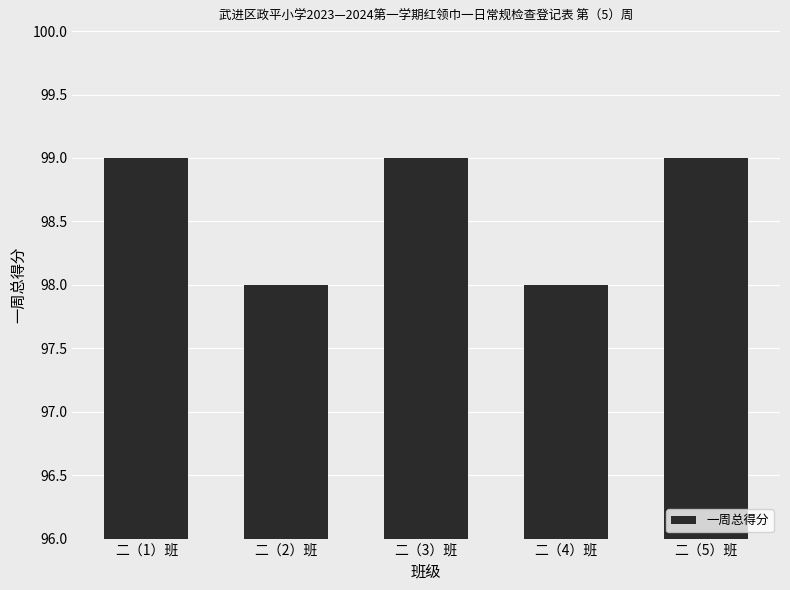

Are the bars grouped side by side (vs. stacked)?

No